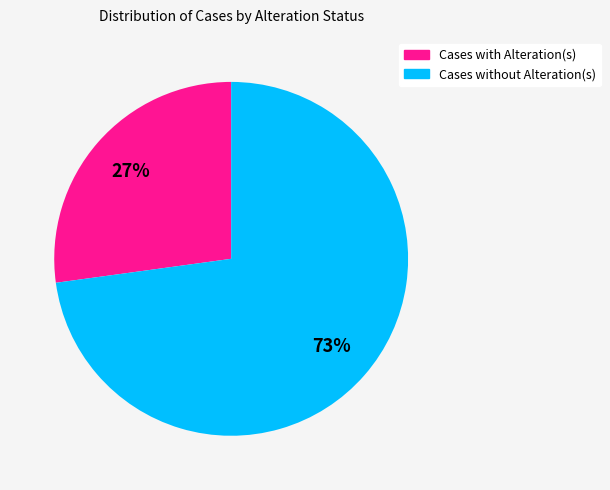

To the nearest percent, what is the difference between the Cases with Alteration(s) and Cases without Alteration(s) slice percentages?

46%